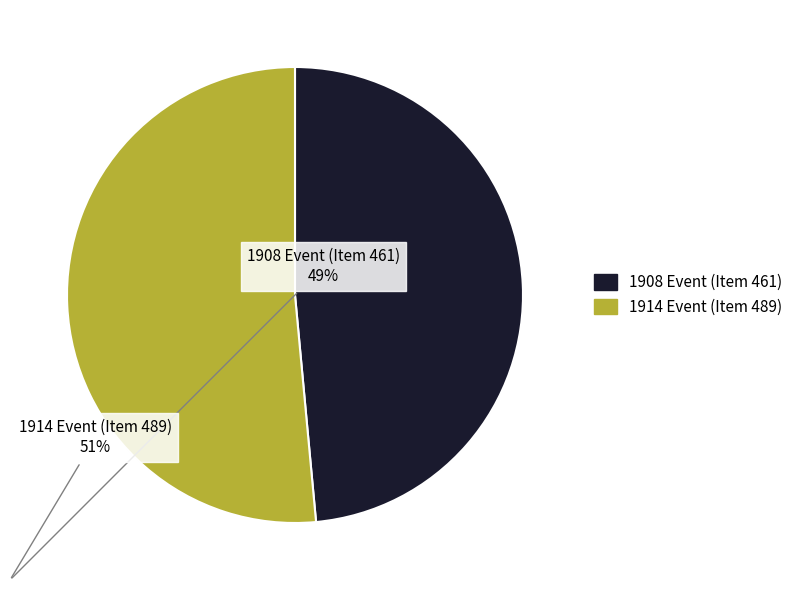

Does any single category account for the majority?

Yes